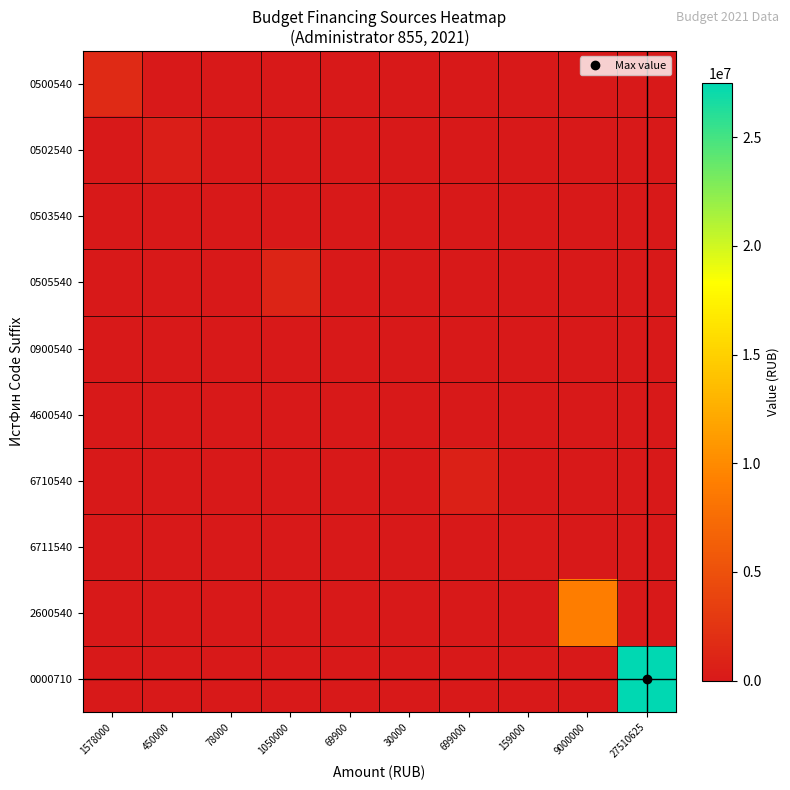

Which series has the largest total across all categories?

0000710